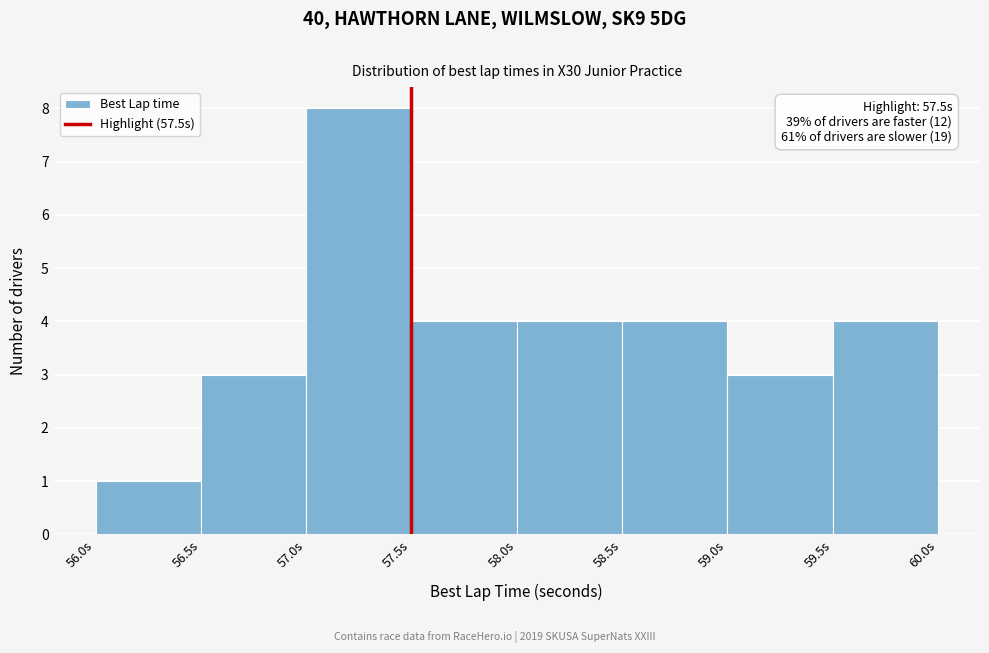

Which range on the x-axis has the tallest bar?

57.0 to 57.5